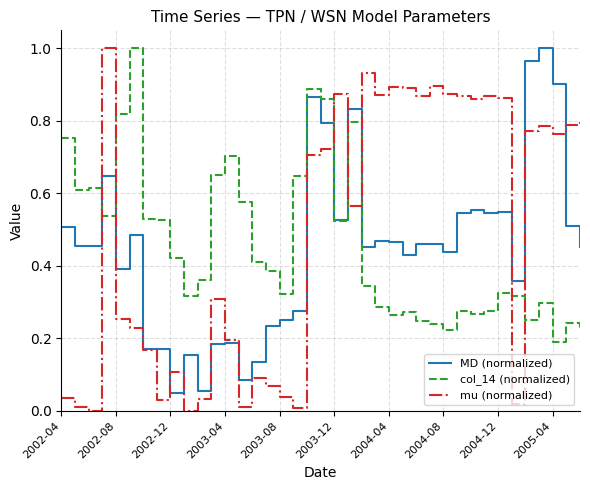

True or false: col_14 (normalized) and mu (normalized) intersect in this chart.

True